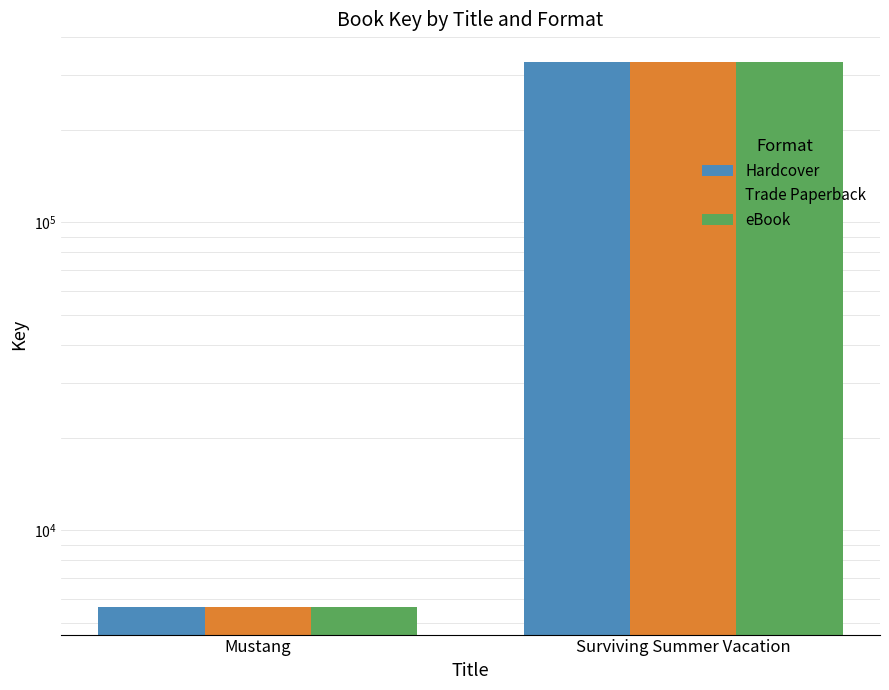

Reading right to left, transcribe all the data shown in this chart.

Hardcover: 332711	5631
Trade Paperback: 332711	5631
eBook: 332711	5631